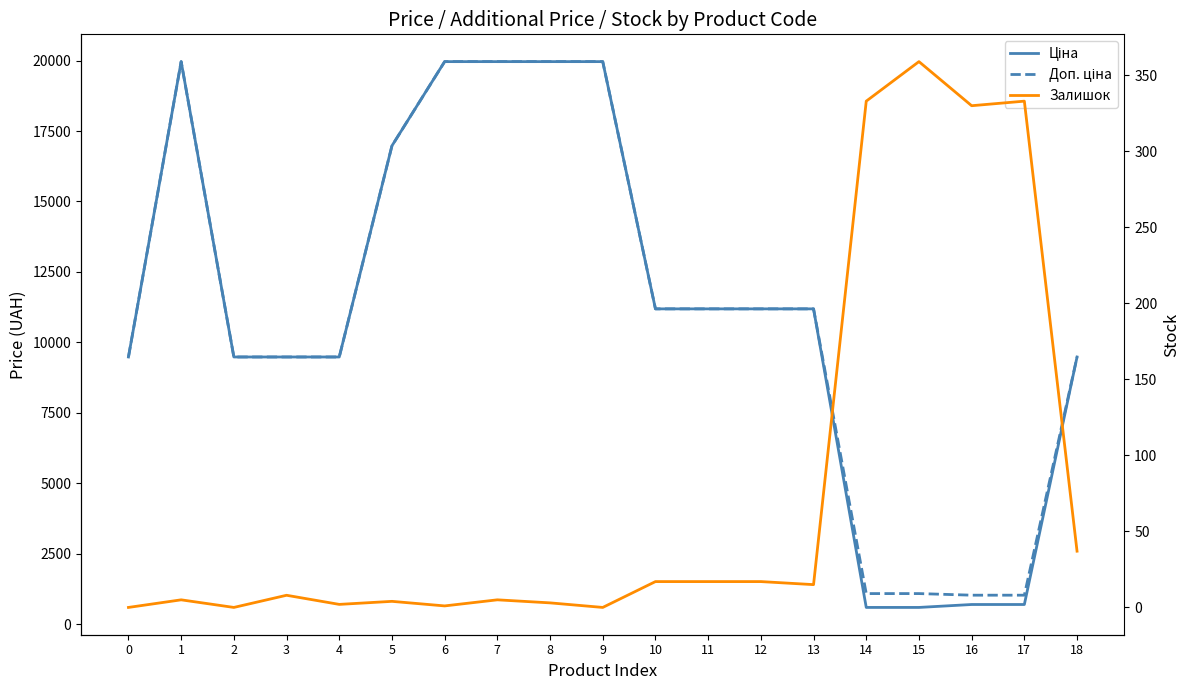

True or false: Доп. ціна and Залишок intersect in this chart.

False